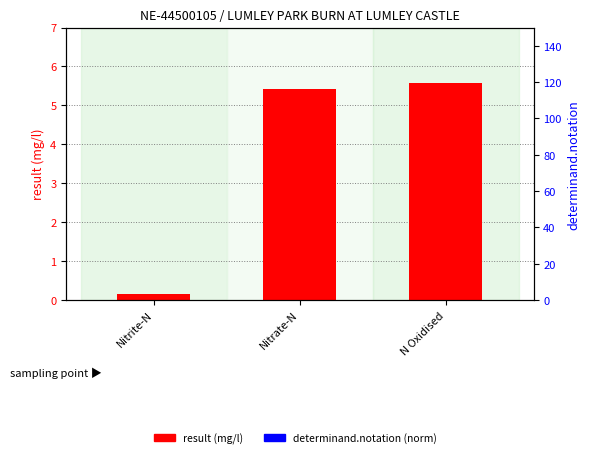

What is the sum of all determinand.notation (norm) values?

0.4